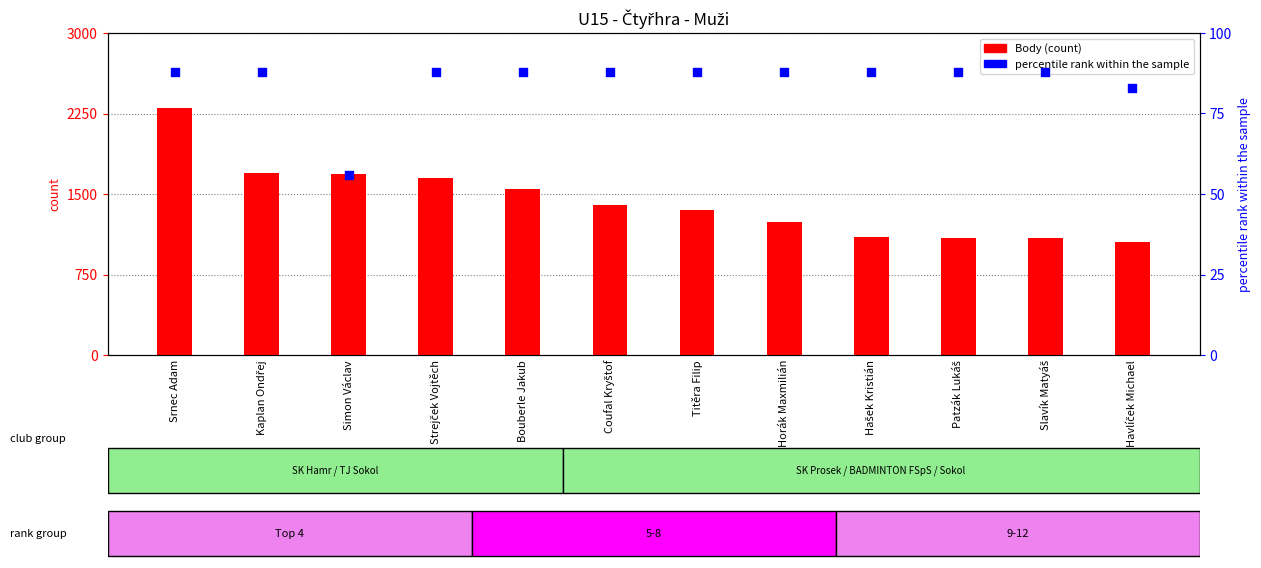

At how many categories does at least one series exceed 1882?

1